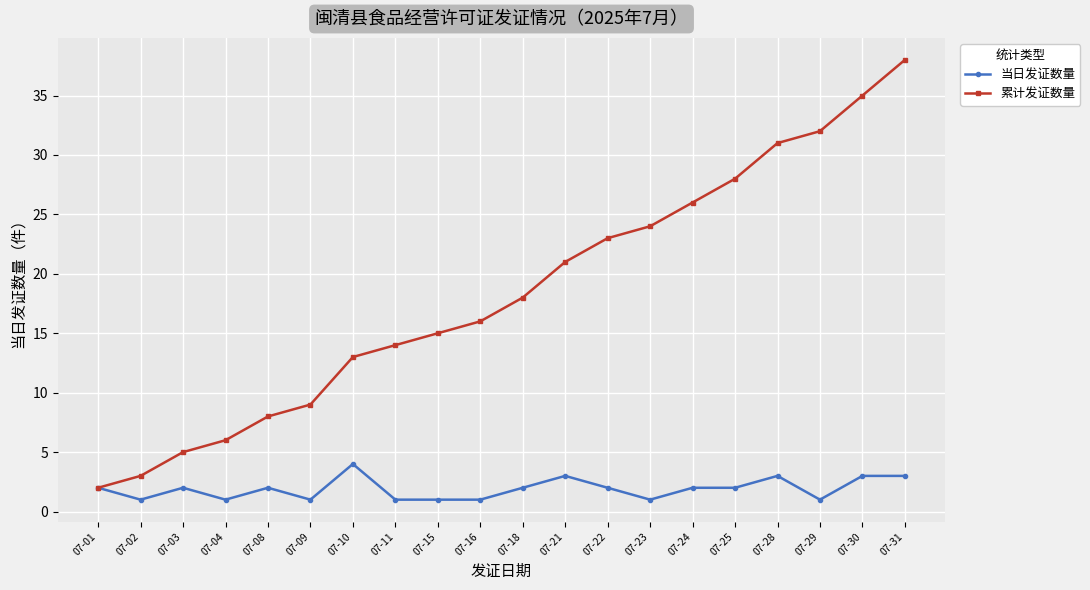

At which category is the sum across all series the highest?

07-31